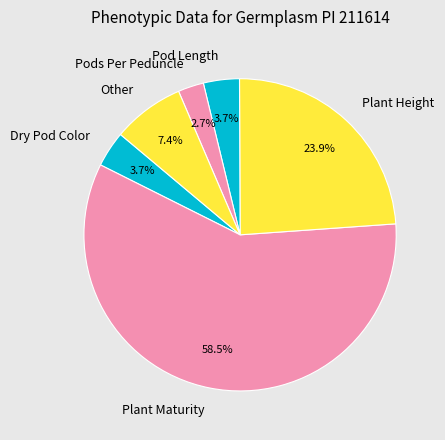

Is there a majority slice in this chart?

Yes